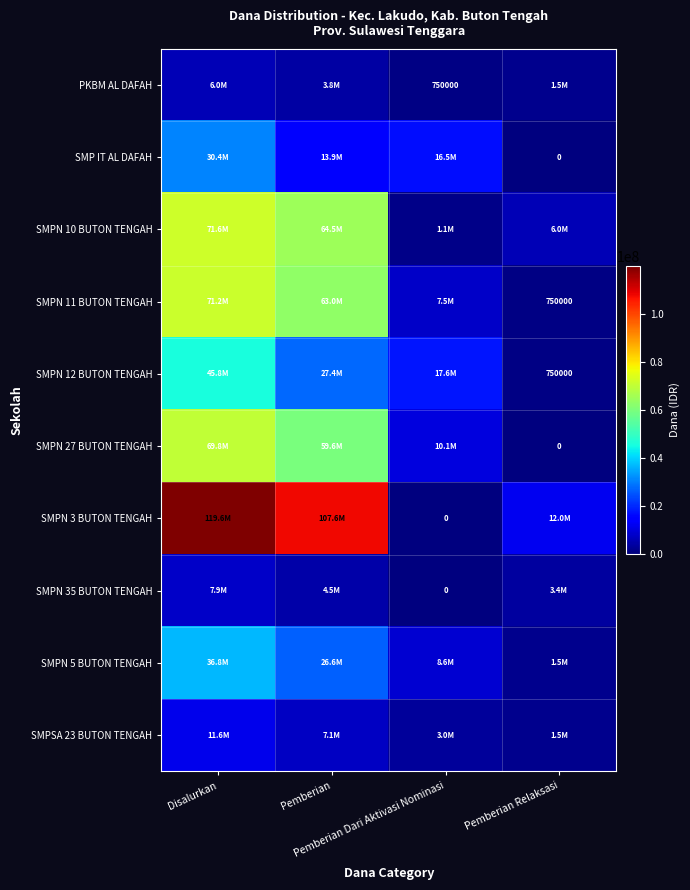

Is the value of SMPSA 23 BUTON TENGAH at Pemberian Relaksasi greater than the value of SMPN 35 BUTON TENGAH at Pemberian?

No